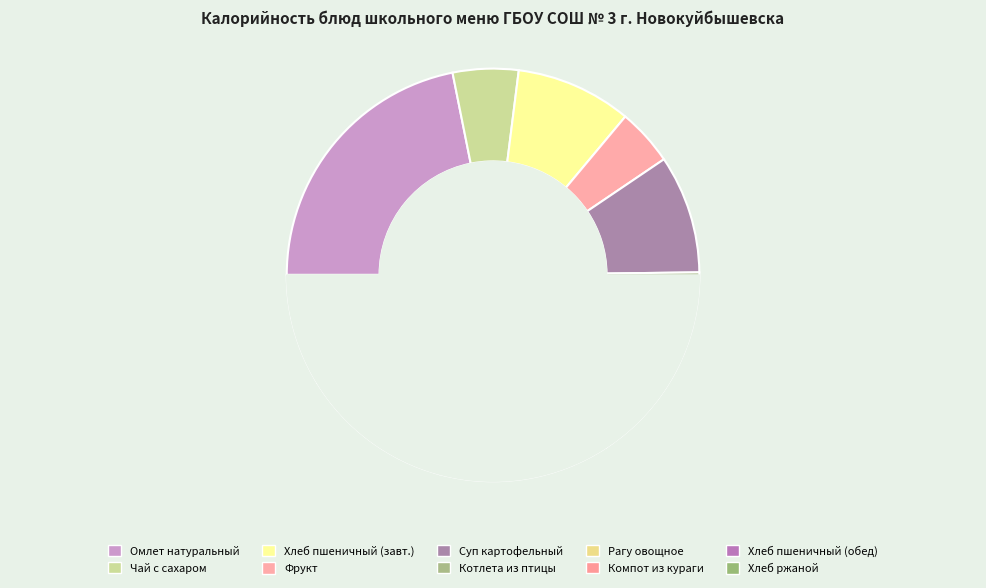

Combined, what portion of the pie is Суп картофельный and Рагу овощное?

22.7%